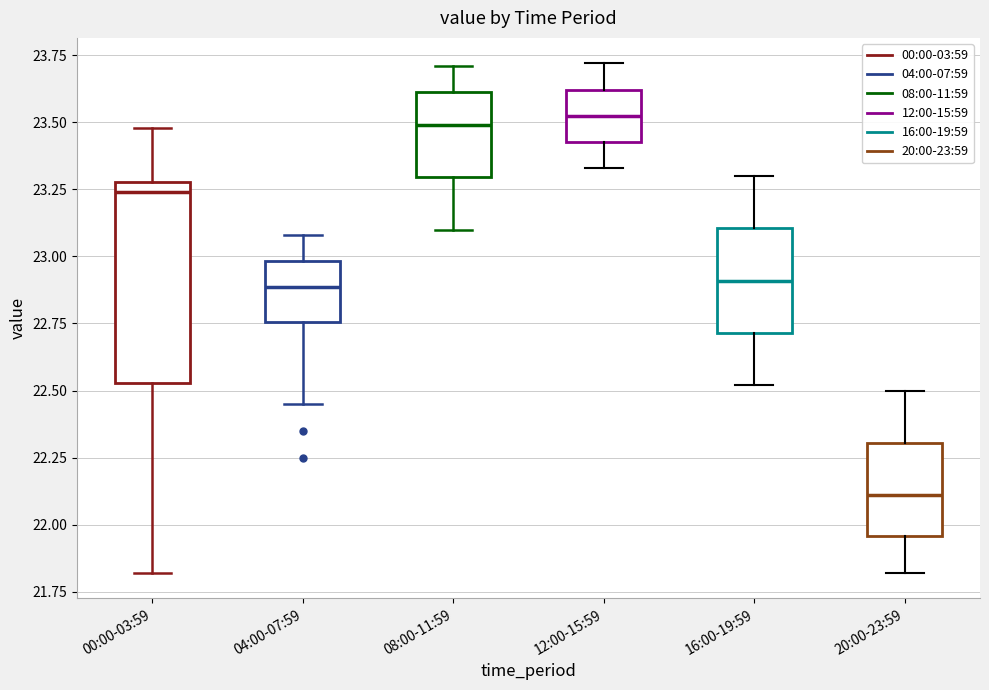

Reading left to right, read every box against the y-axis: the position of its median line, the range the box covers, and the ends of its whiskers. The values are not printed on the chart, so give them approximately, as read against the axis.

00:00-03:59: median 23.25, box 22.55 to 23.30, whiskers 21.80 to 23.50
04:00-07:59: median 22.90, box 22.75 to 23.00, whiskers 22.45 to 23.10
08:00-11:59: median 23.50, box 23.30 to 23.60, whiskers 23.10 to 23.70
12:00-15:59: median 23.55, box 23.45 to 23.60, whiskers 23.35 to 23.70
16:00-19:59: median 22.90, box 22.70 to 23.10, whiskers 22.50 to 23.30
20:00-23:59: median 22.10, box 21.95 to 22.30, whiskers 21.80 to 22.50